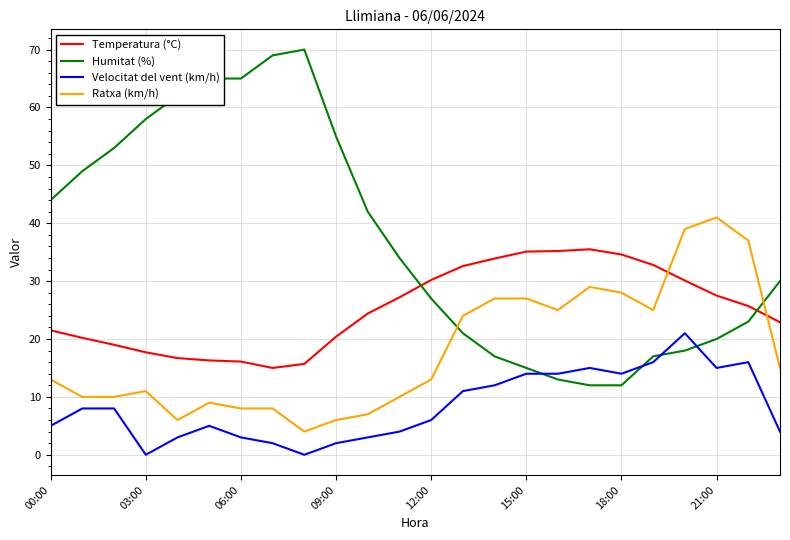

What are all the series names shown in the legend?

Temperatura (°C), Humitat (%), Velocitat del vent (km/h), Ratxa (km/h)